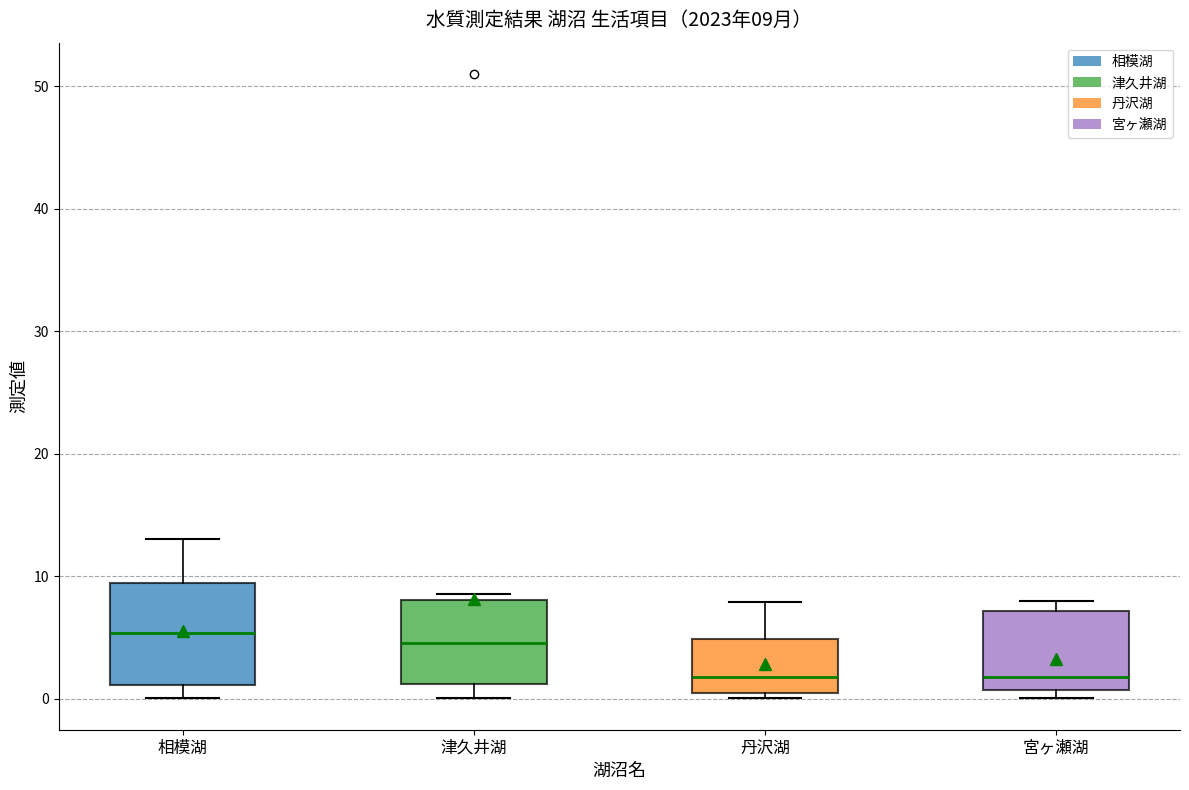

Which box is the tallest, from its lower edge to its upper edge?

相模湖